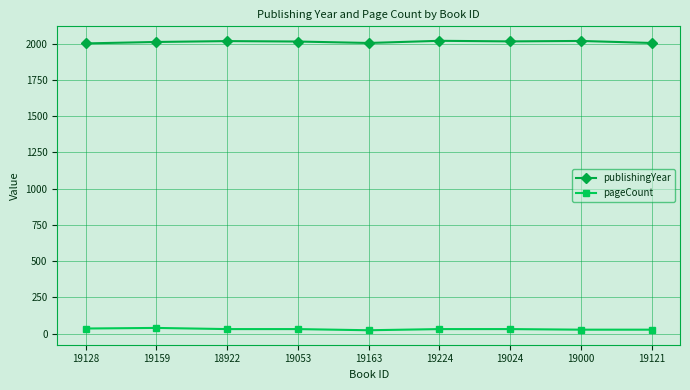

True or false: publishingYear and pageCount cross at least once.

False